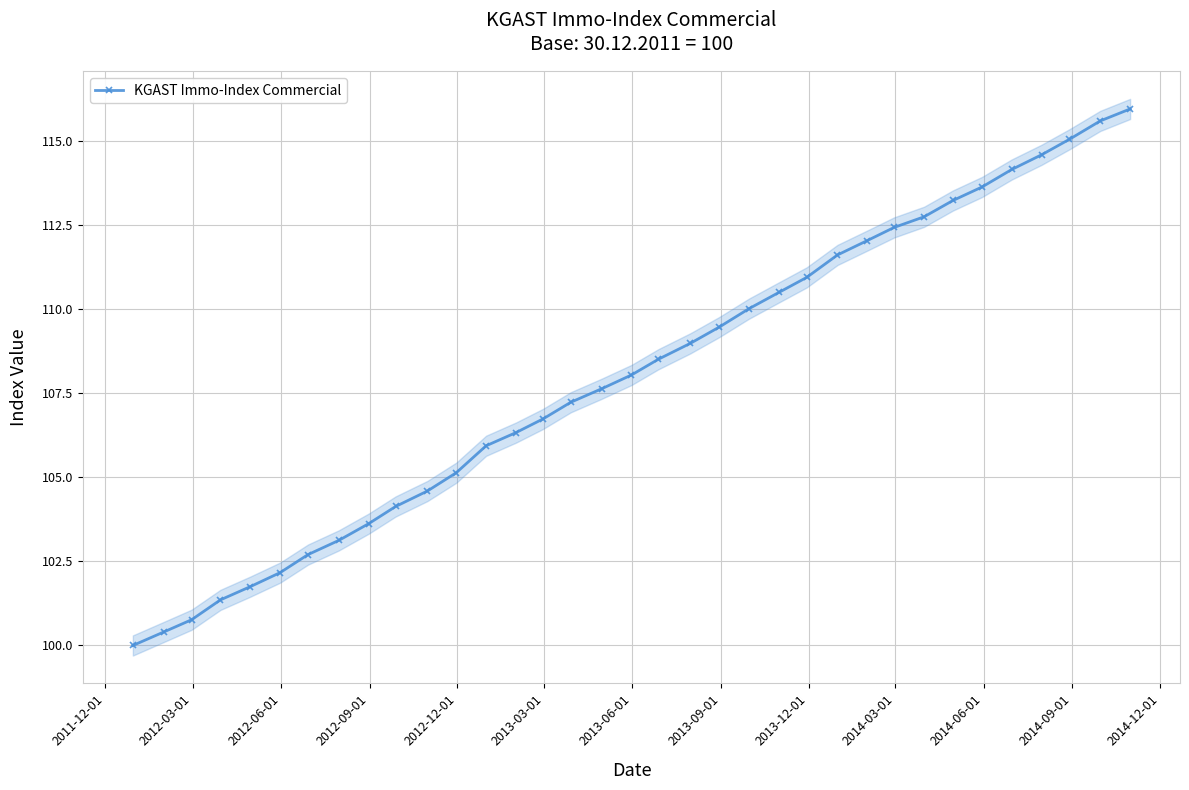

What is the value of the KGAST Immo-Index Commercial point at the 18th from the left?

108.0